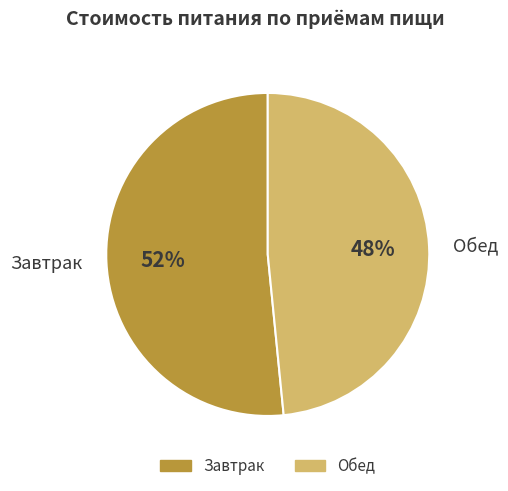

Is the sum of Обед and Завтрак greater than half?

Yes